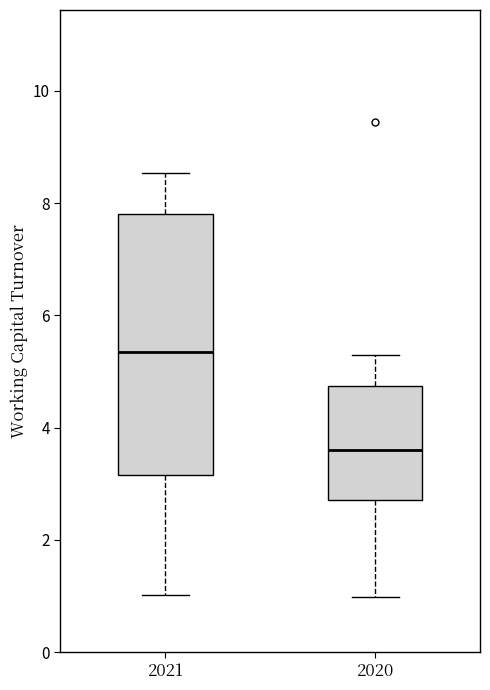

Where does the median line of the box at x = 2020 sit on the y-axis? The values are not printed on the chart, so give them approximately, as read against the axis.

3.6